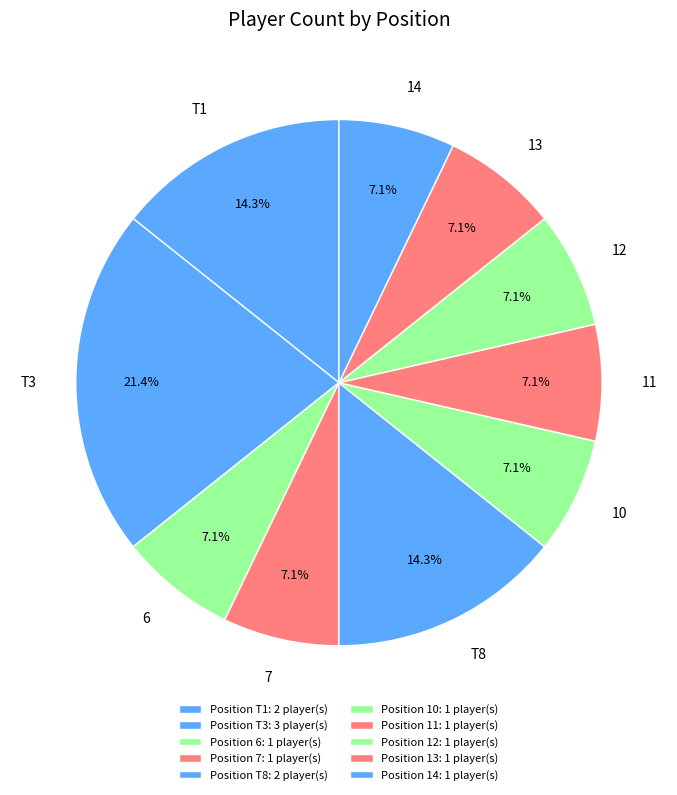

To the nearest percent, what portion does T3 represent?

21%